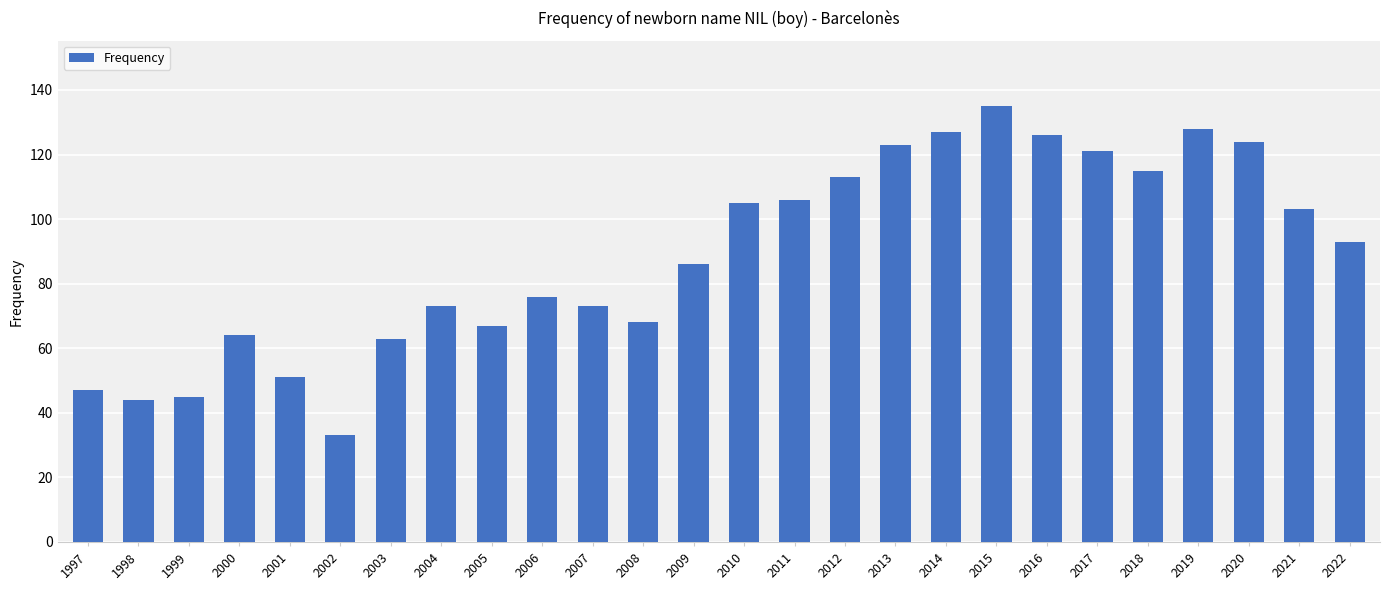

What is the value of the 21st bar from the left?

121